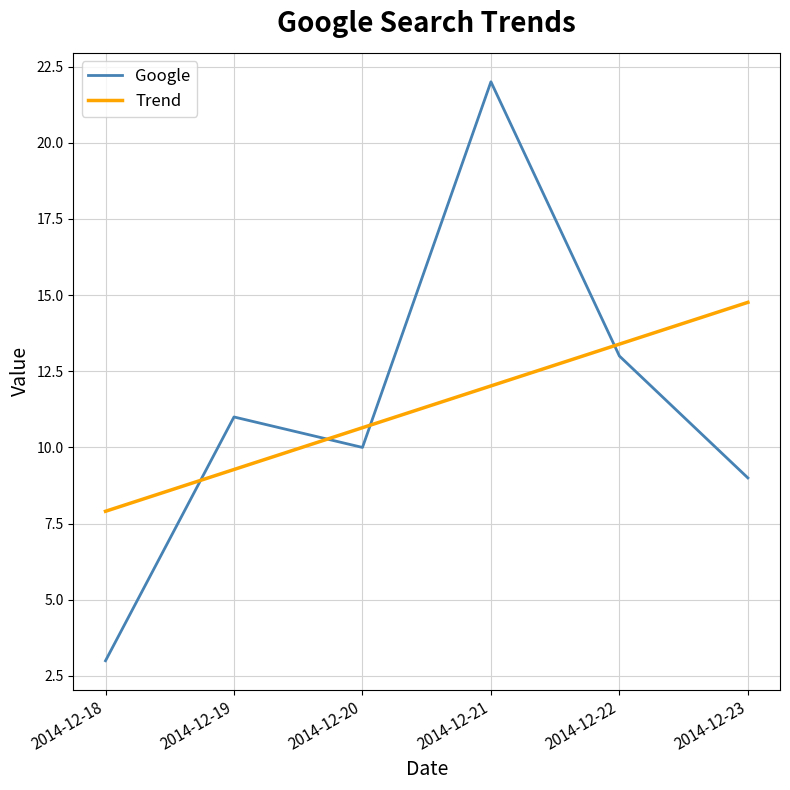

At which category is the sum across all series the highest?

2014-12-21